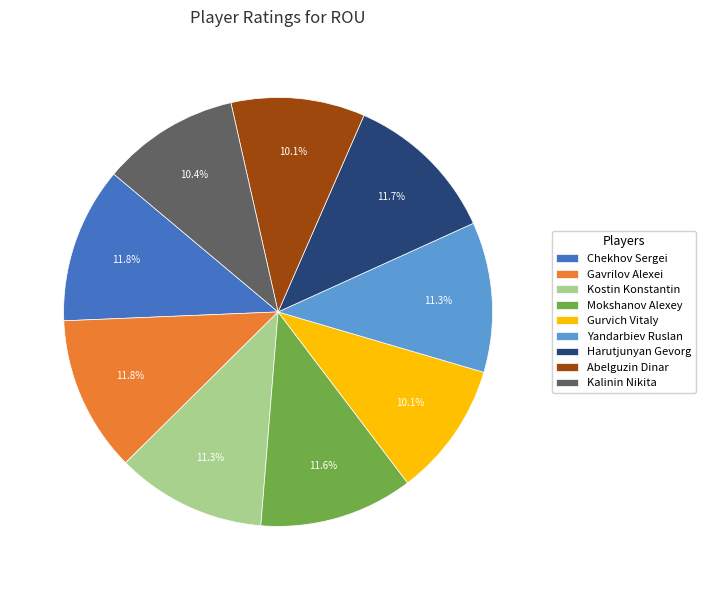

Approximately how many times larger is the value at Kostin Konstantin compared to Abelguzin Dinar?

1.1